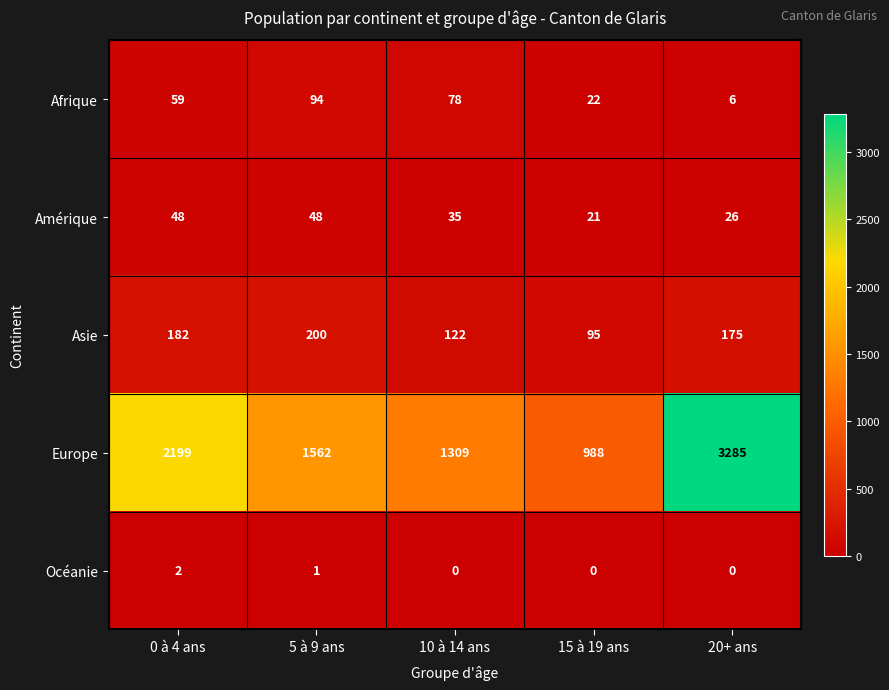

The Asie series shows 122 at 10 à 14 ans. True or false?

True